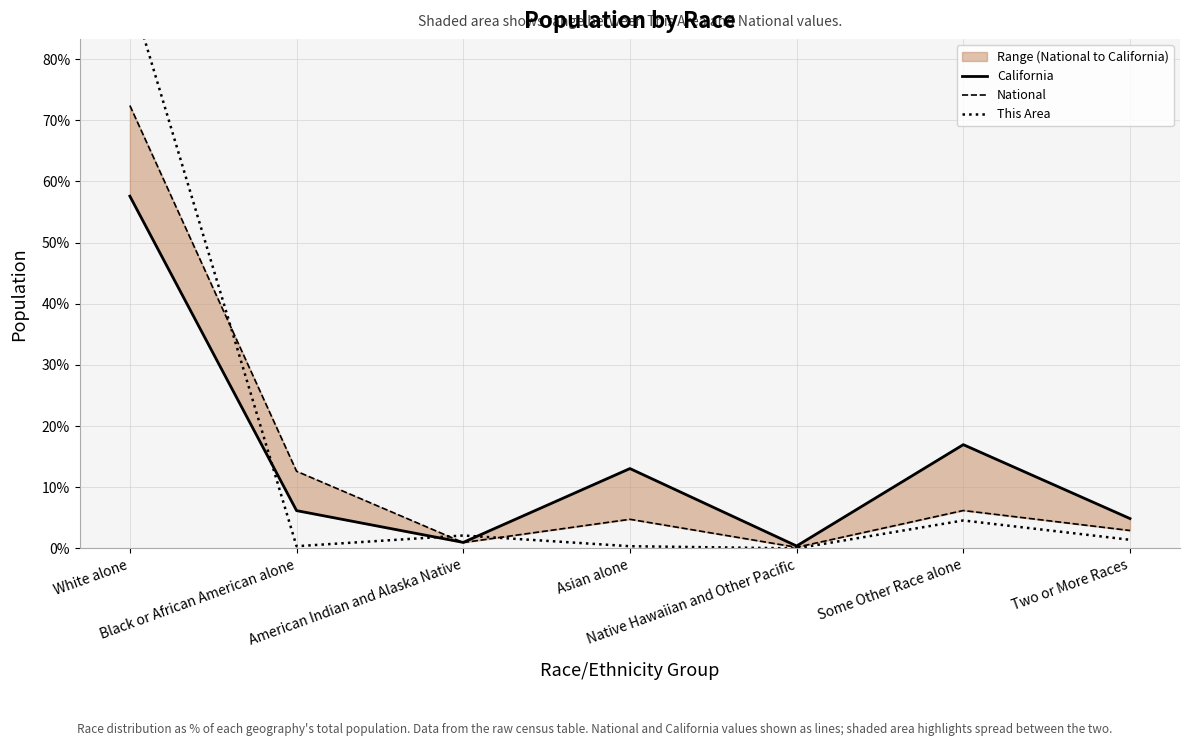

What is the label of the 5th point from the left?

Native Hawaiian and Other Pacific